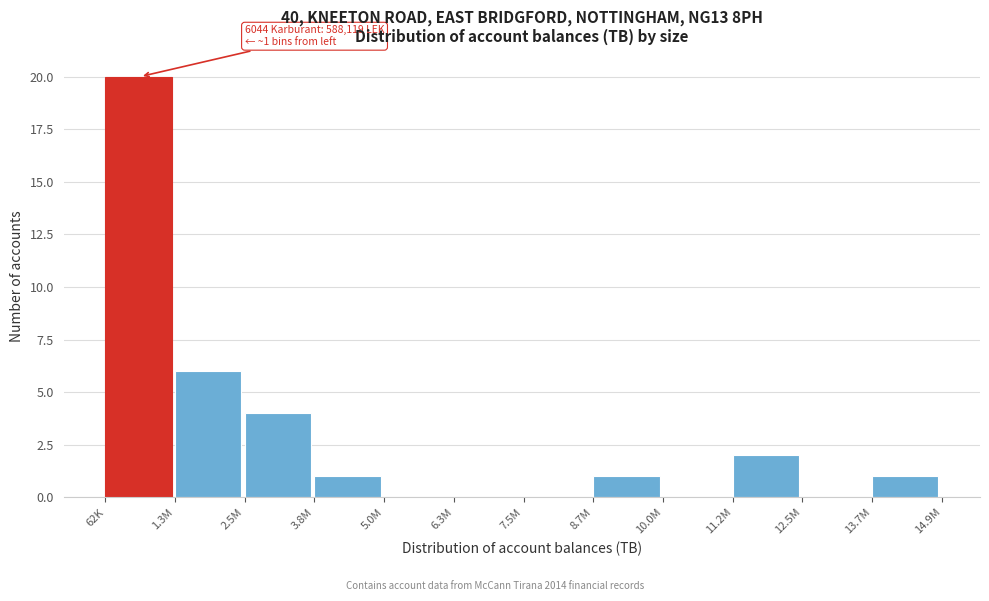

Reading left to right, what are all the values shown in this chart?

62K=20	1.3M=6	2.5M=4	3.8M=1	5.0M=0	6.3M=0	7.5M=0	8.7M=1	10.0M=0	11.2M=2	12.5M=0	13.7M=1